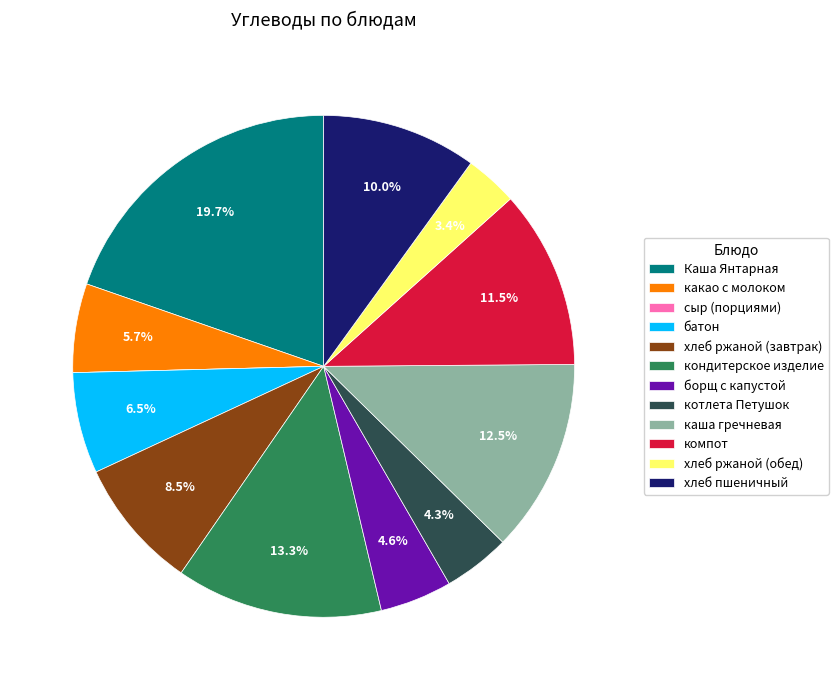

The хлеб ржаной (завтрак) slice represents 1% of the pie. True or false?

False